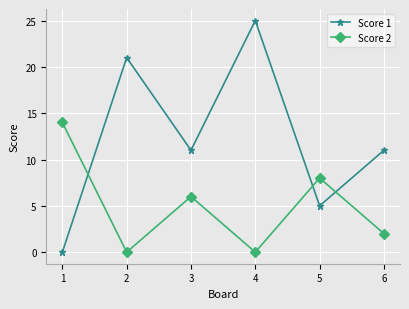

After their last crossing, which series has the higher values: Score 1 or Score 2?

Score 1